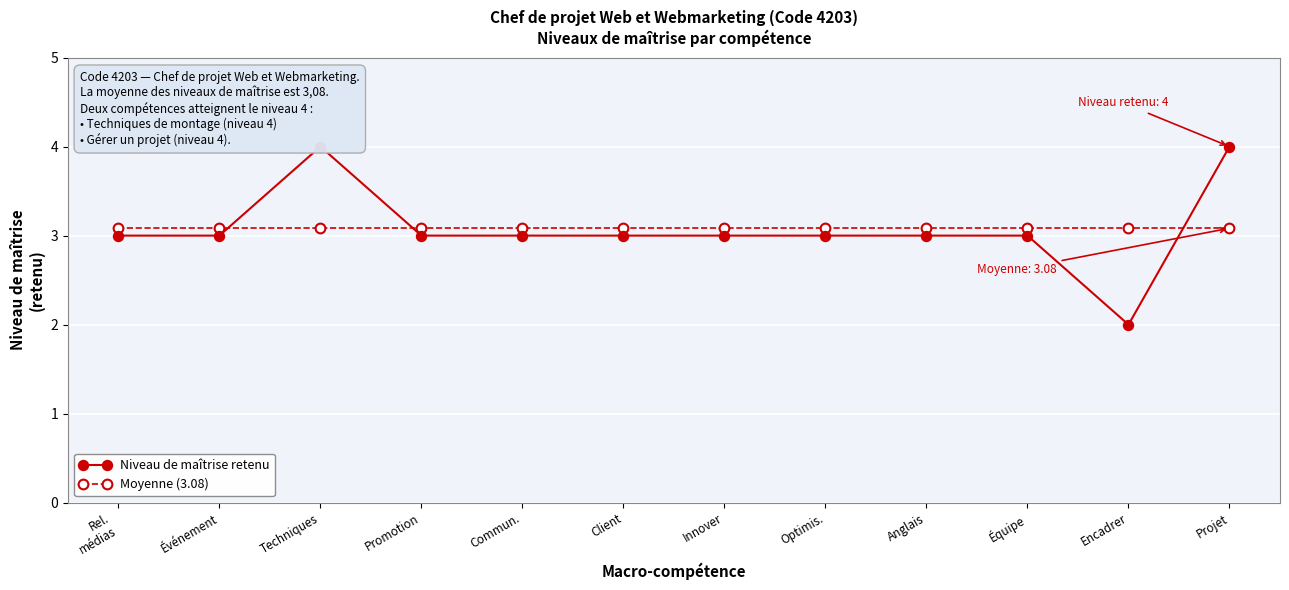

What is the value of the Niveau de maîtrise retenu point at the 2nd from the left?

3.0